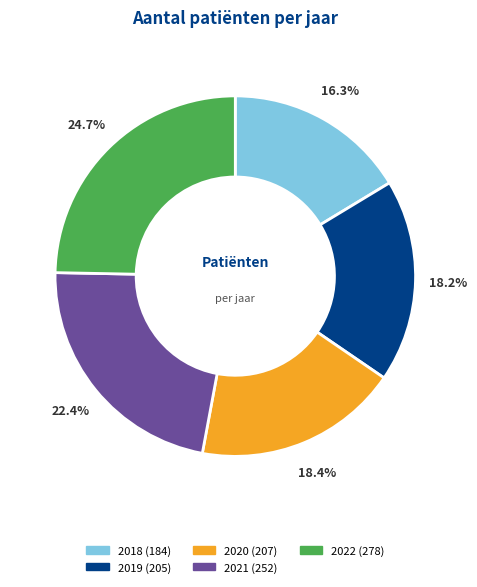

To the nearest percent, what is the combined percentage of 2021 and 2019?

41%